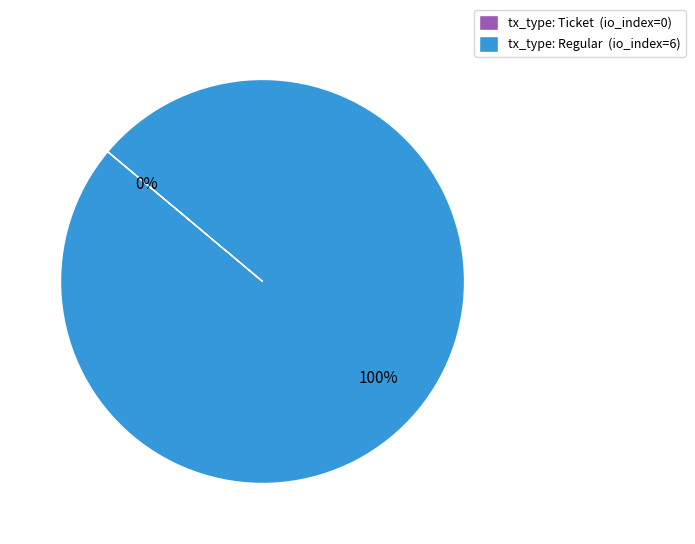

What is the largest slice in the pie chart?

tx_type: Regular (io_index=6)